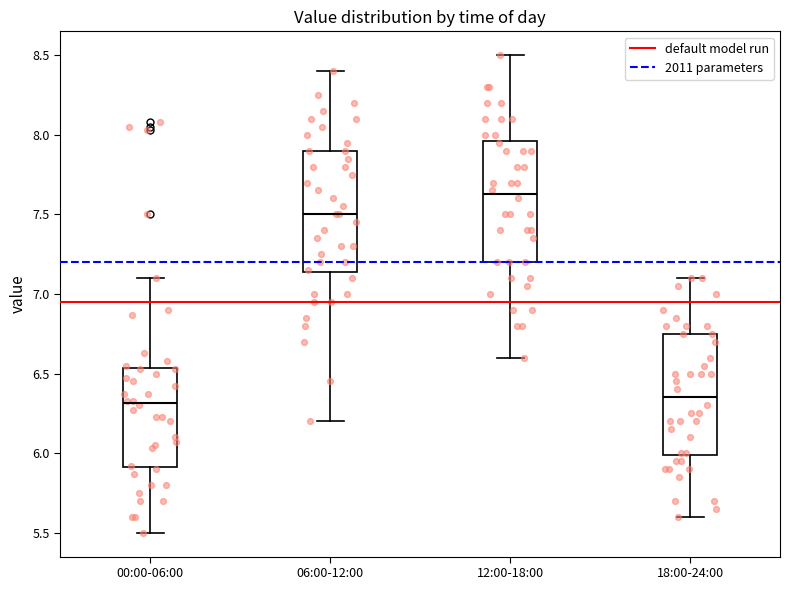

Where is the lower edge of the box for 12:00-18:00 on the y-axis? The values are not printed on the chart, so give them approximately, as read against the axis.

7.20